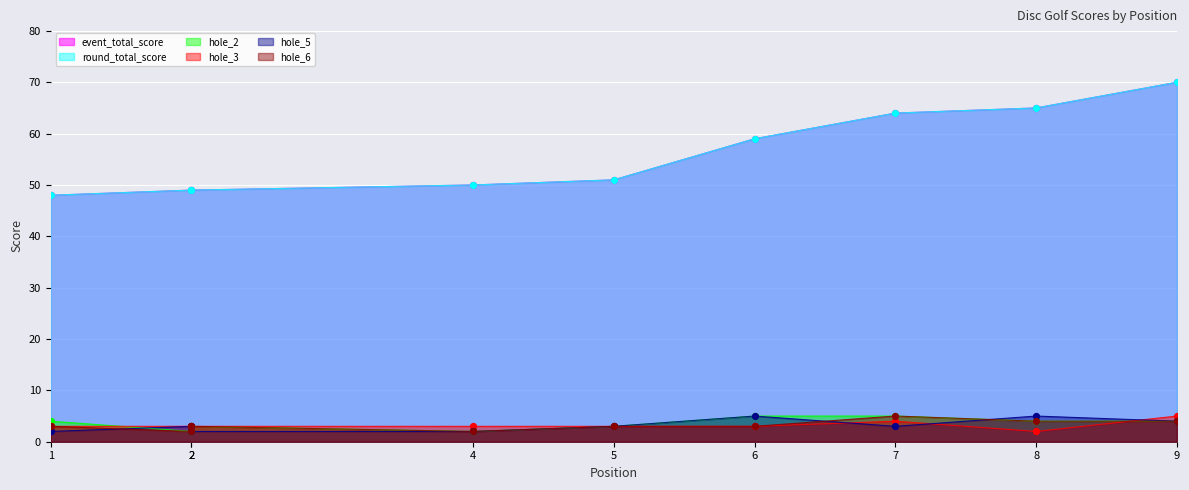

Which series has the widest spread of Y values?

event_total_score